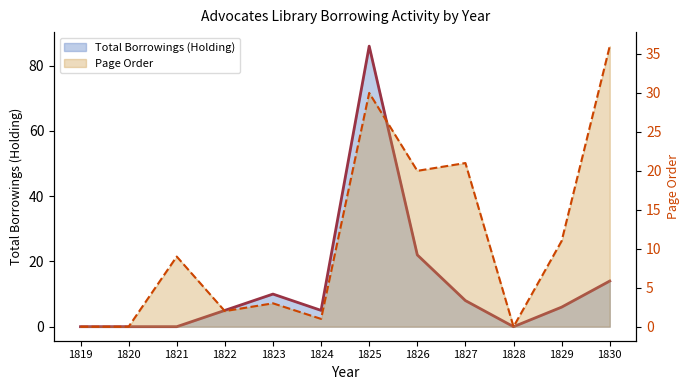

Rank the series by their average value, from highest to lowest.

Total Borrowings (Holding) line, Page Order line